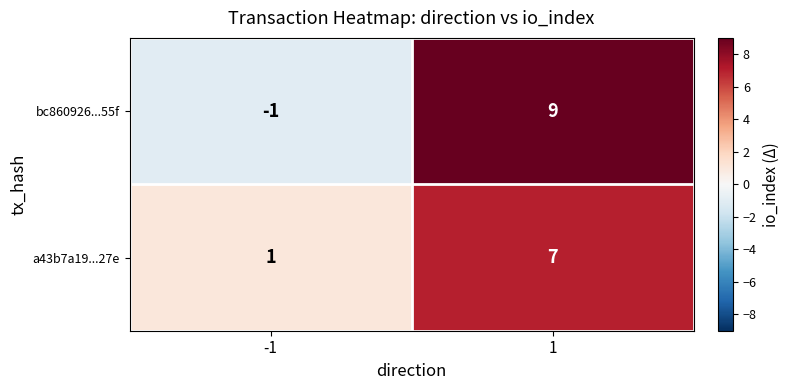

Is the value of a43b7a19...27e at 1 greater than the value of bc860926...55f at 1?

No